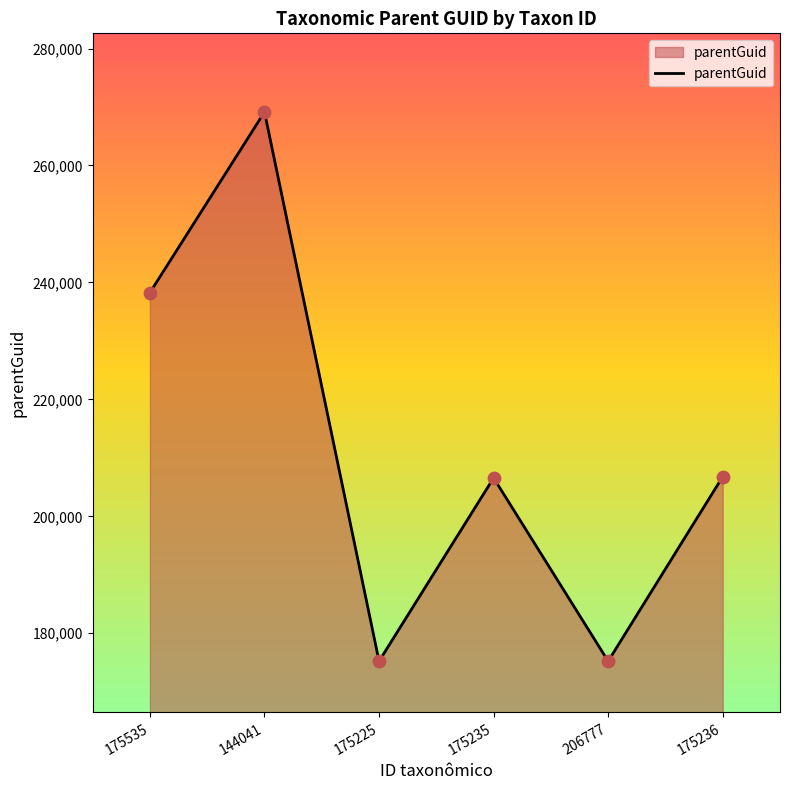

What is the change in value from 144041 to 175236?

-62362